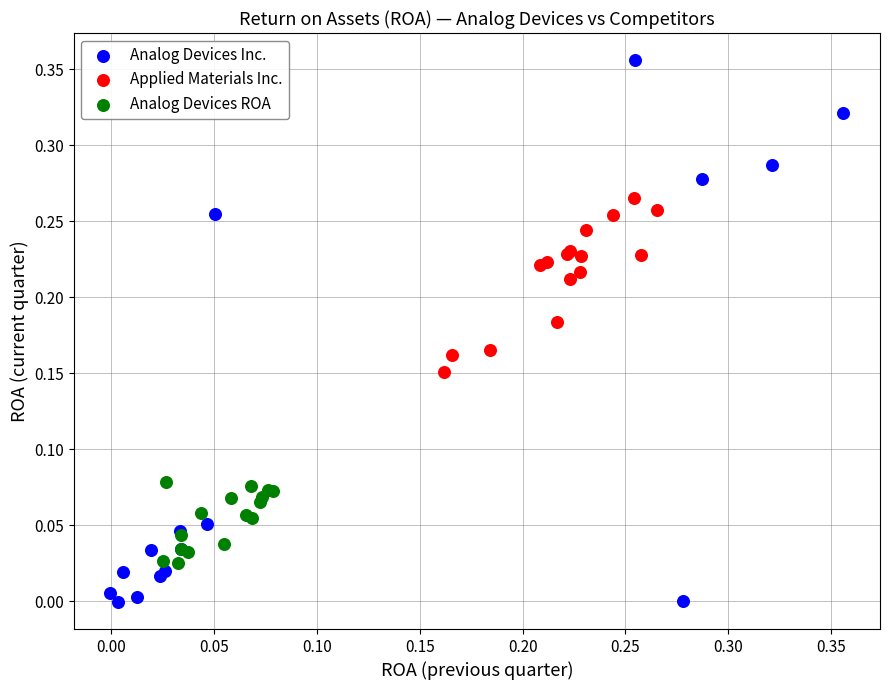

What are all the series names shown in the legend?

Analog Devices Inc., Applied Materials Inc., Analog Devices ROA